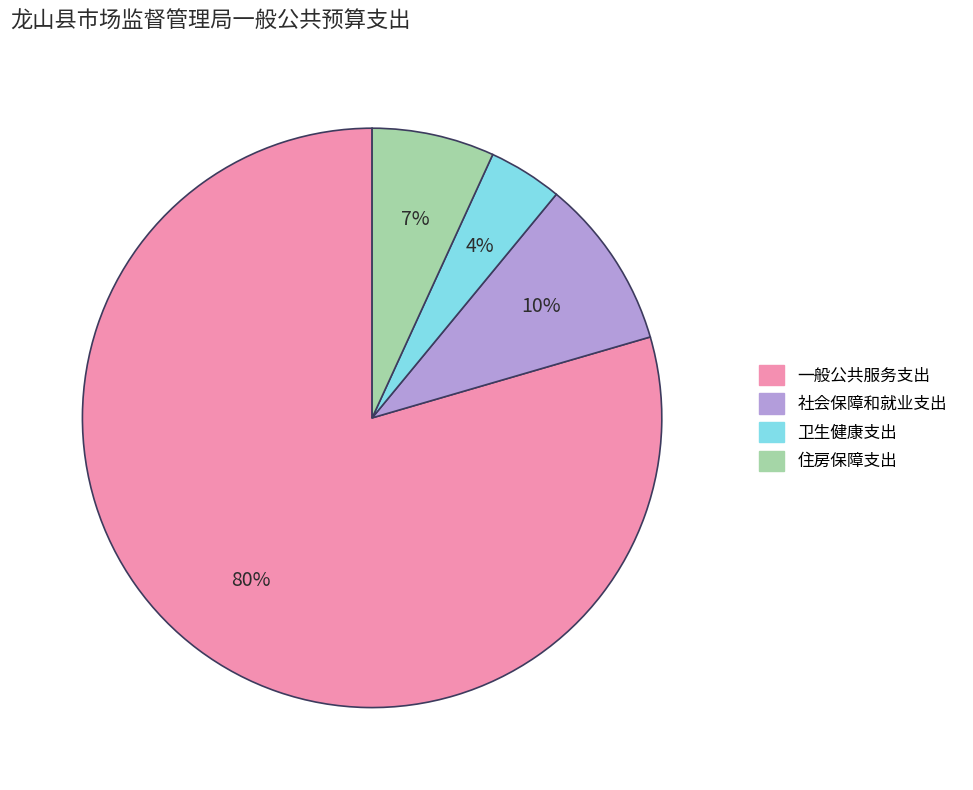

How many slices are in this pie chart?

4